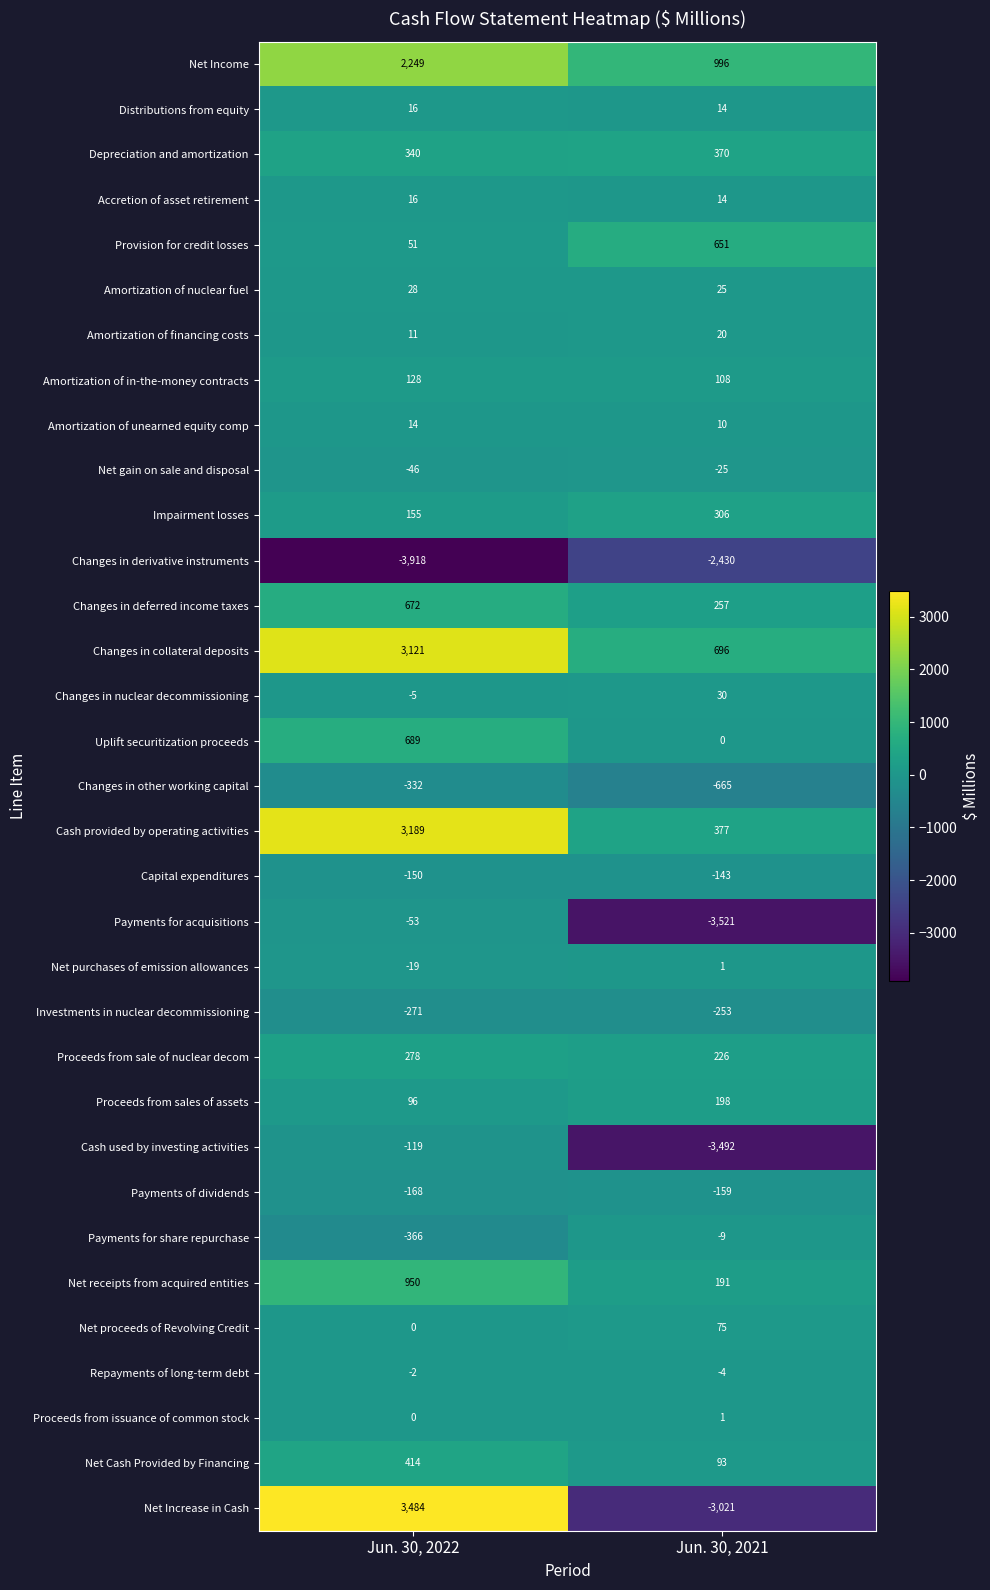

What is the total value across all series at Jun. 30, 2022?

10452